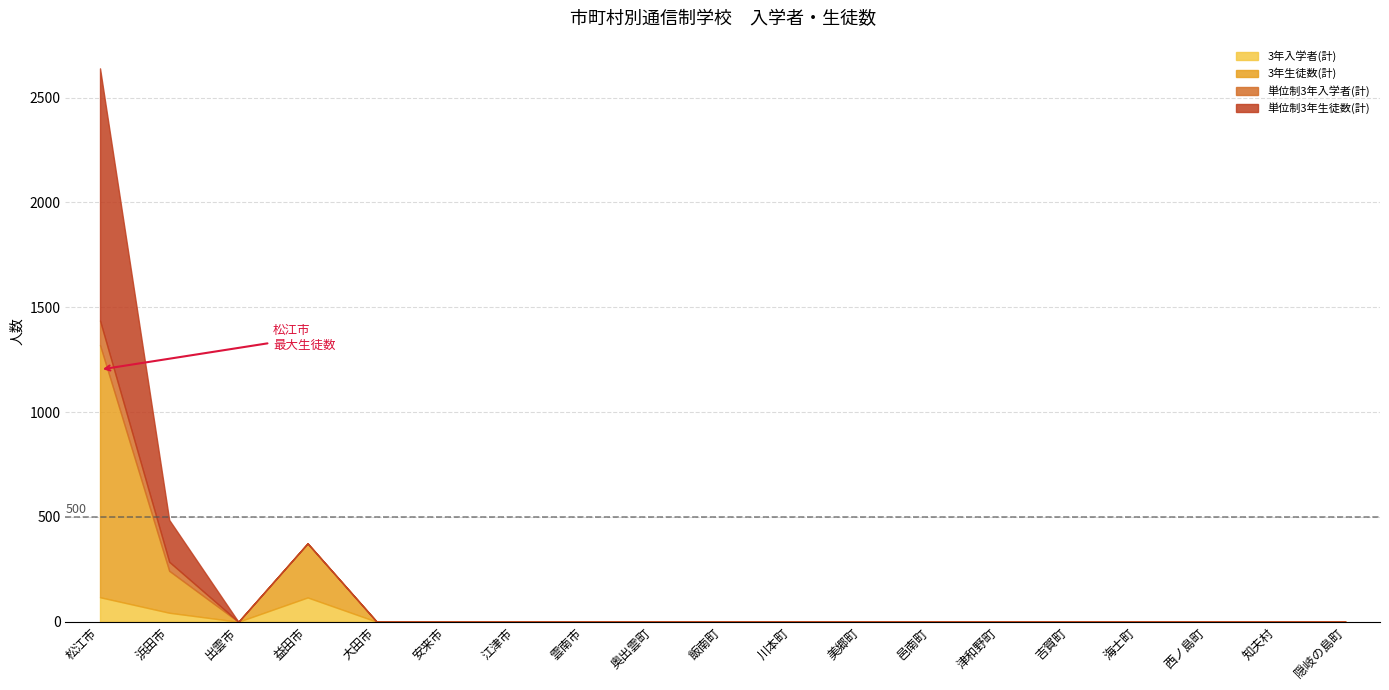

True or false: 単位制3年入学者(計) has a value of -82 at 邑南町.

False